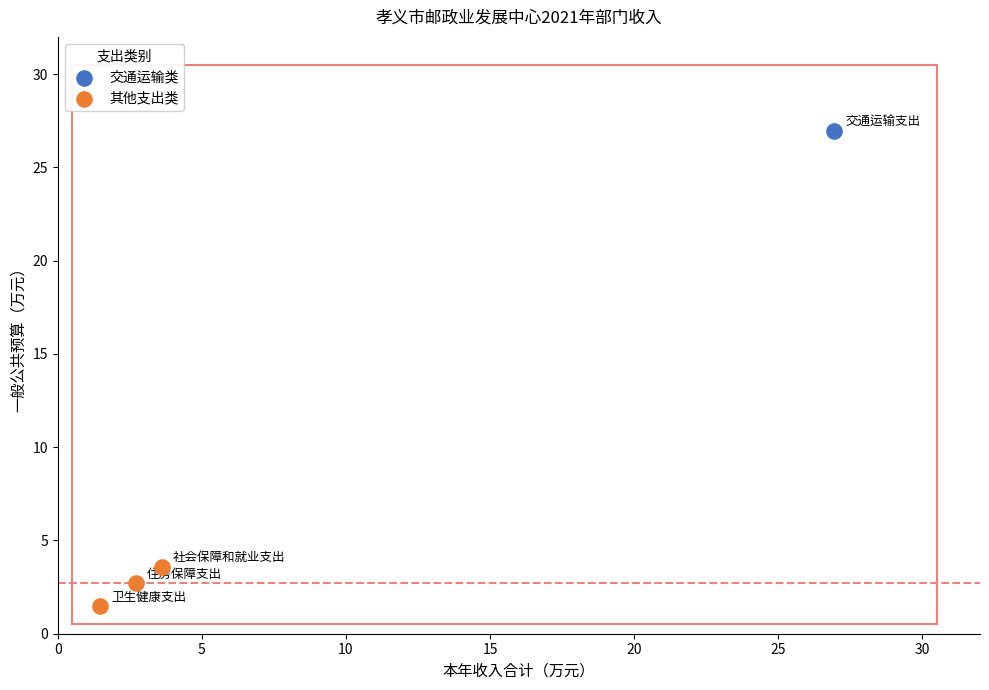

What are all the series names shown in the legend?

交通运输类, 其他支出类